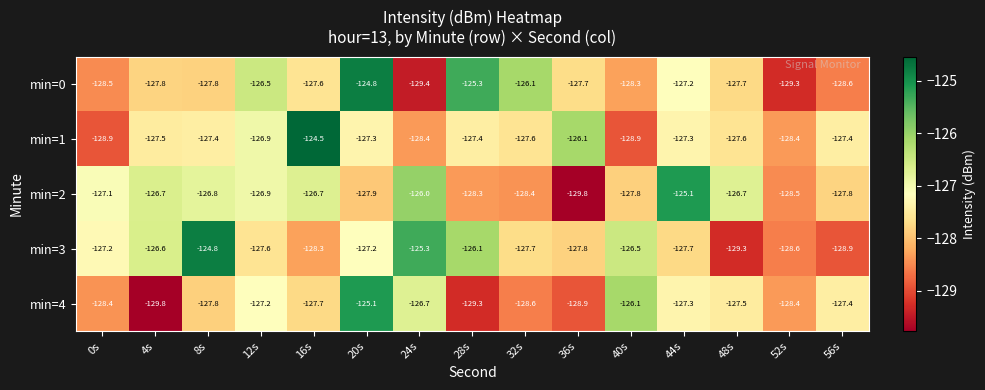

What is the spread (max minus min) of values at 4s?

3.2